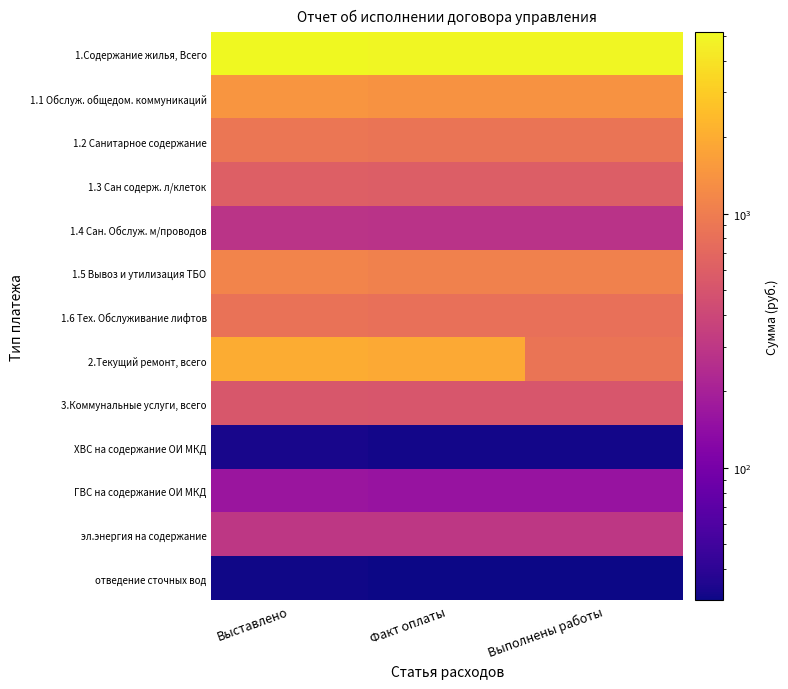

Reading left to right, extract all data points from this chart.

1.Содержание жилья, Всего: Выставлено=5166.1	Факт оплаты=5020.3	Выполнены работы=5020.3
1.1 Обслуж. общедом. коммуникаций: Выставлено=1446.8	Факт оплаты=1390.9	Выполнены работы=1390.9
1.2 Санитарное содержание: Выставлено=883.4	Факт оплаты=868.3	Выполнены работы=868.3
1.3 Сан содерж. л/клеток: Выставлено=606.8	Факт оплаты=596.5	Выполнены работы=596.5
1.4 Сан. Обслуж. м/проводов: Выставлено=284.2	Факт оплаты=279.4	Выполнены работы=279.4
1.5 Вывоз и утилизация ТБО: Выставлено=1108.8	Факт оплаты=1074.0	Выполнены работы=1074.0
1.6 Тех. Обслуживание лифтов: Выставлено=836.1	Факт оплаты=811.4	Выполнены работы=811.4
2.Текущий ремонт, всего: Выставлено=1969.7	Факт оплаты=1925.1	Выполнены работы=881.0
3.Коммунальные услуги, всего: Выставлено=527.6	Факт оплаты=519.4	Выполнены работы=519.4
ХВС на содержание ОИ МКД: Выставлено=32.8	Факт оплаты=31.9	Выполнены работы=31.9
ГВС на содержание ОИ МКД: Выставлено=165.3	Факт оплаты=158.3	Выполнены работы=158.3
эл.энергия на содержание: Выставлено=298.1	Факт оплаты=299.1	Выполнены работы=299.1
отведение сточных вод: Выставлено=31.3	Факт оплаты=30.1	Выполнены работы=30.1